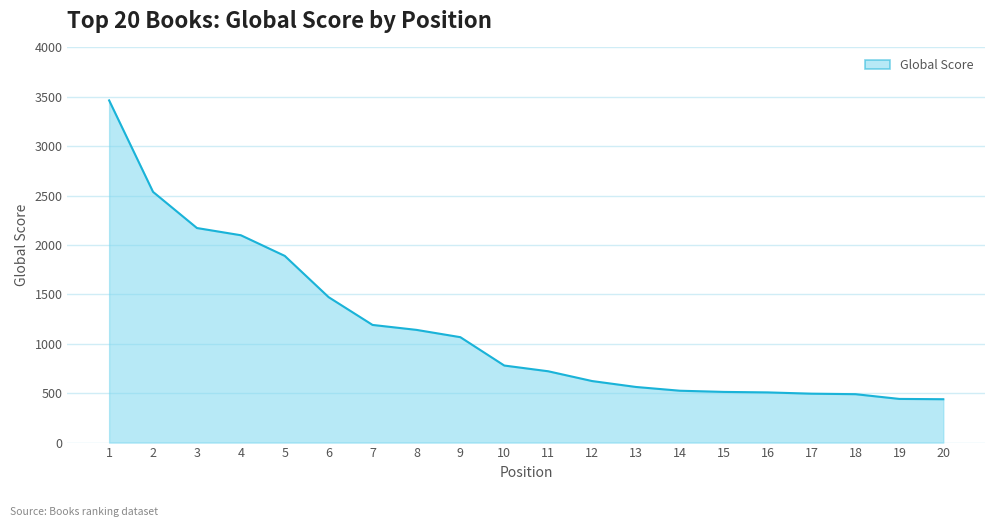

What is the ratio of the value at 3 to the value at 18?

4.4